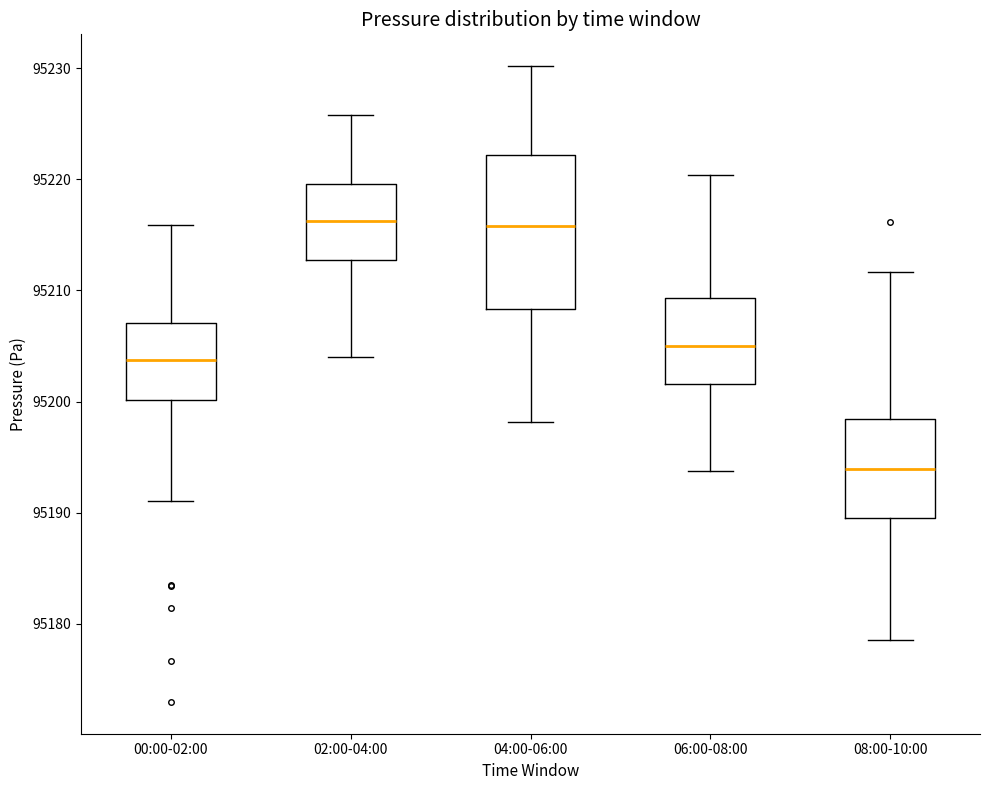

Which box's median line is the lowest?

08:00-10:00